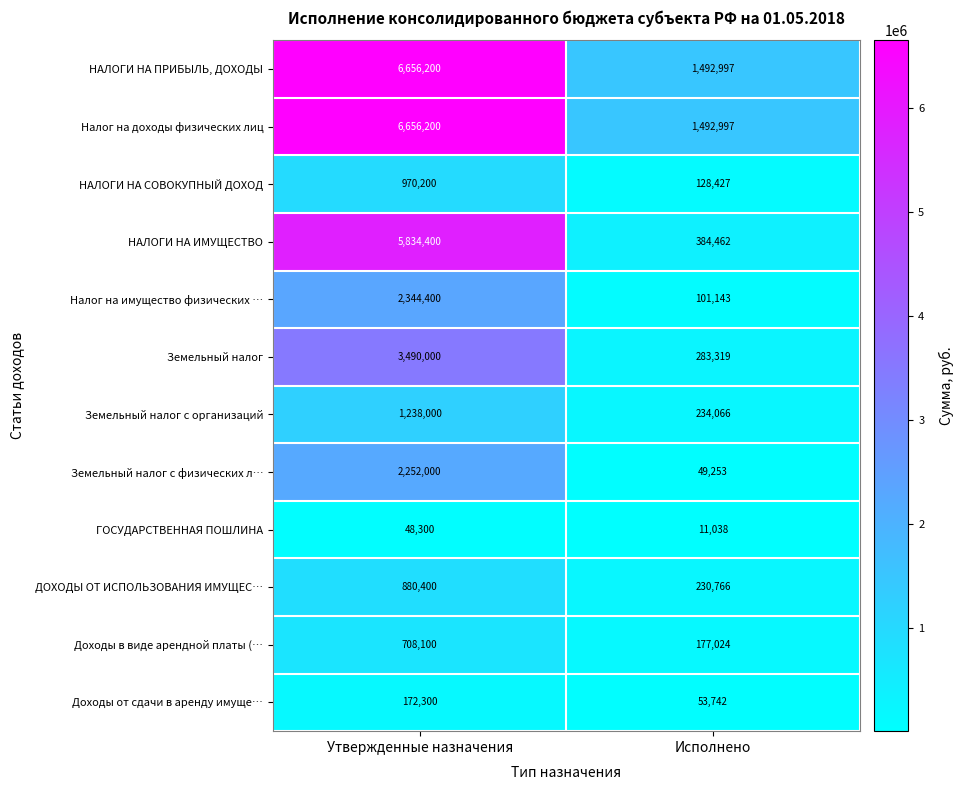

List the labels in order of Земельный налог с организаций value, largest first.

Утвержденные назначения, Исполнено